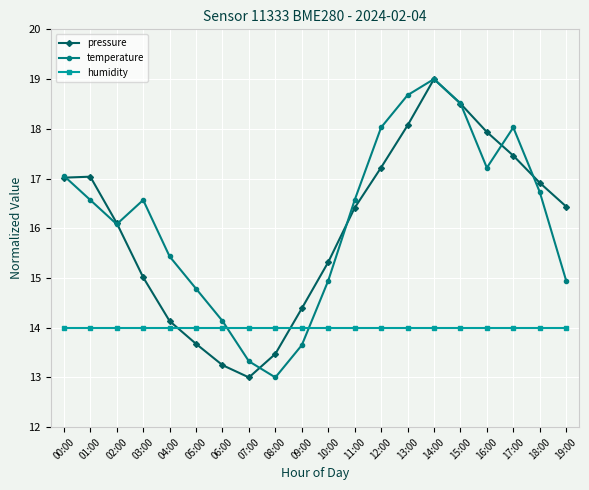

Which series changed the most between 10:00 and 13:00?

temperature